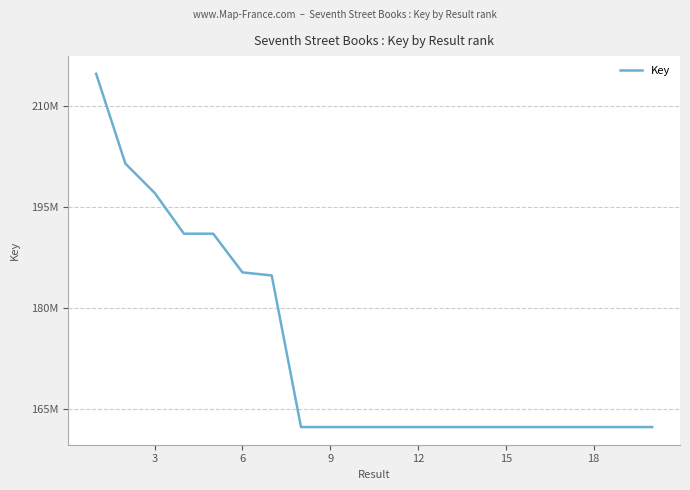

Does the chart display data point markers on the line(s)?

No